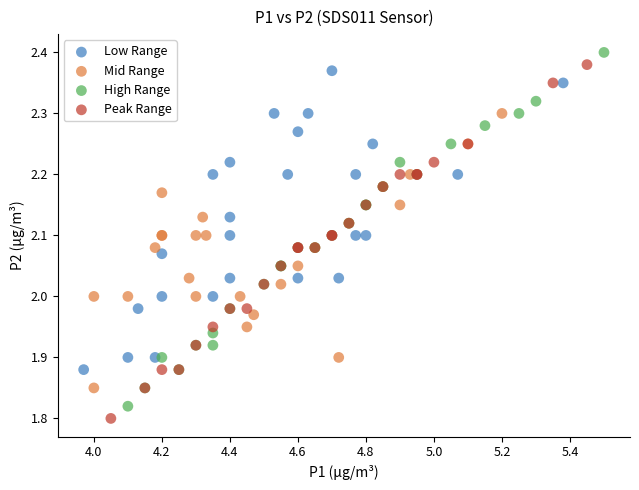

What are all the series names shown in the legend?

Low Range, Mid Range, High Range, Peak Range